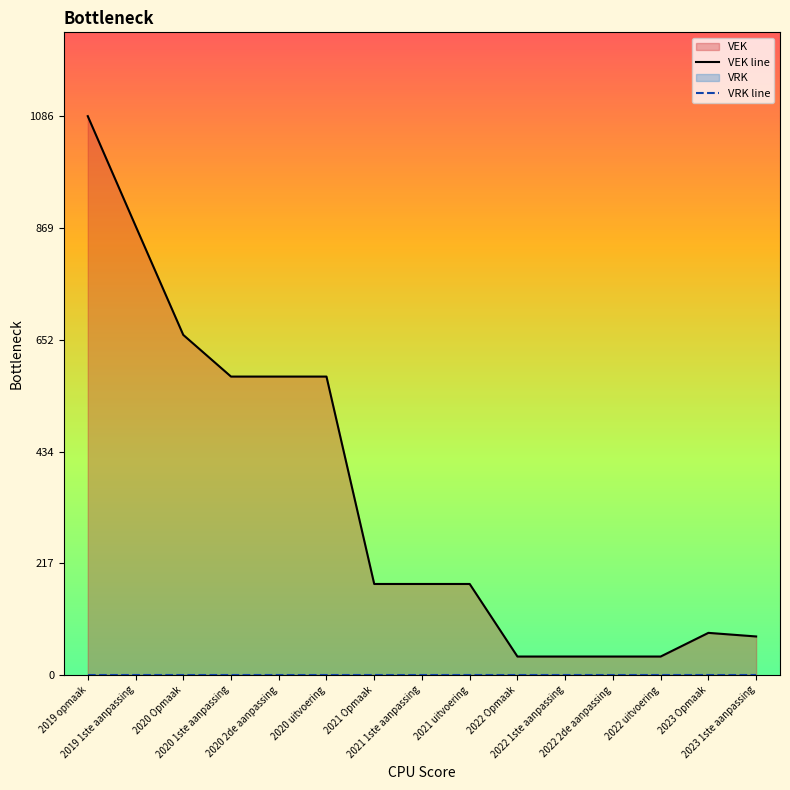

Which label corresponds to the smallest value in the chart?

2019 opmaak